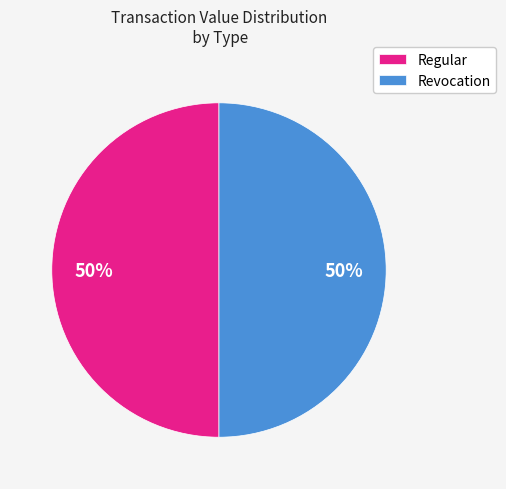

Is the sum of Regular and Revocation greater than half?

Yes